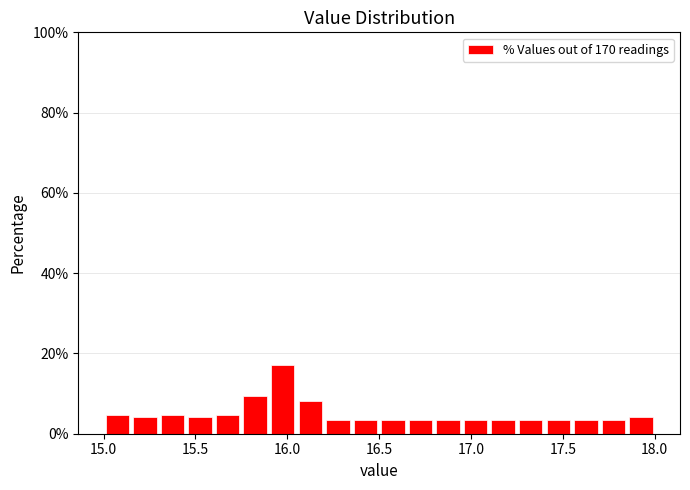

Read against the x-axis, roughly where is the centre of the tallest bar?

16.00